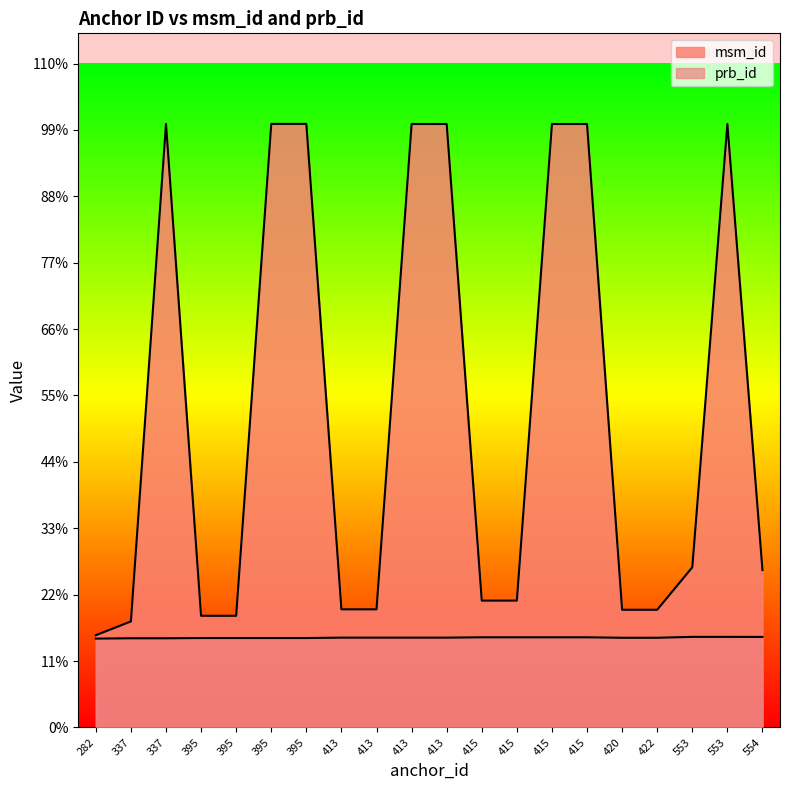

Between 553 and 553, which is larger?

553